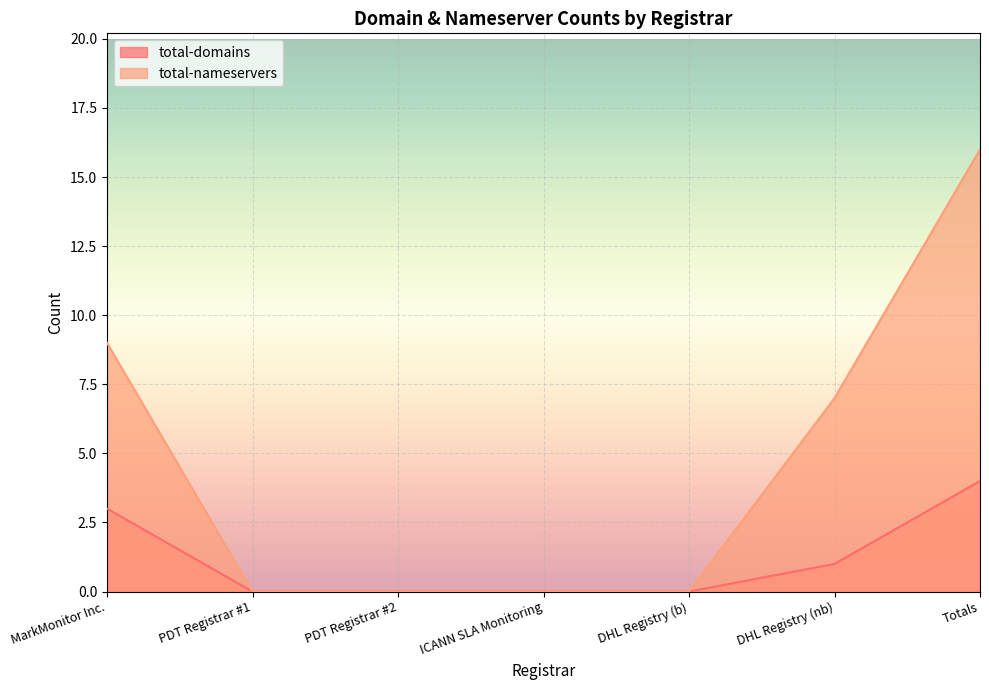

Between PDT Registrar #2 and MarkMonitor Inc., which is larger?

MarkMonitor Inc.